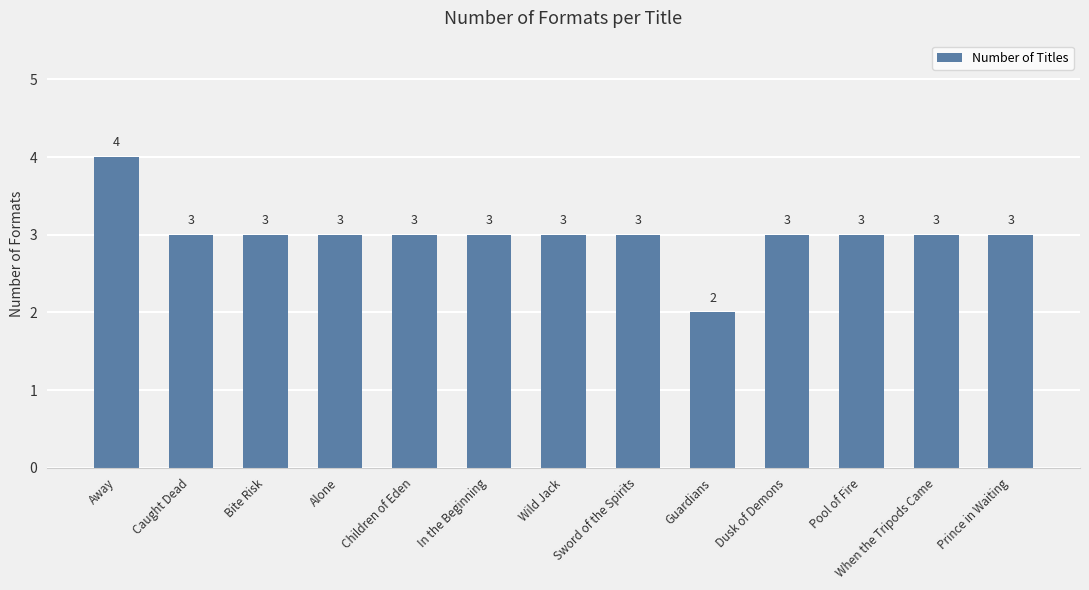

How many bars are there in total?

13